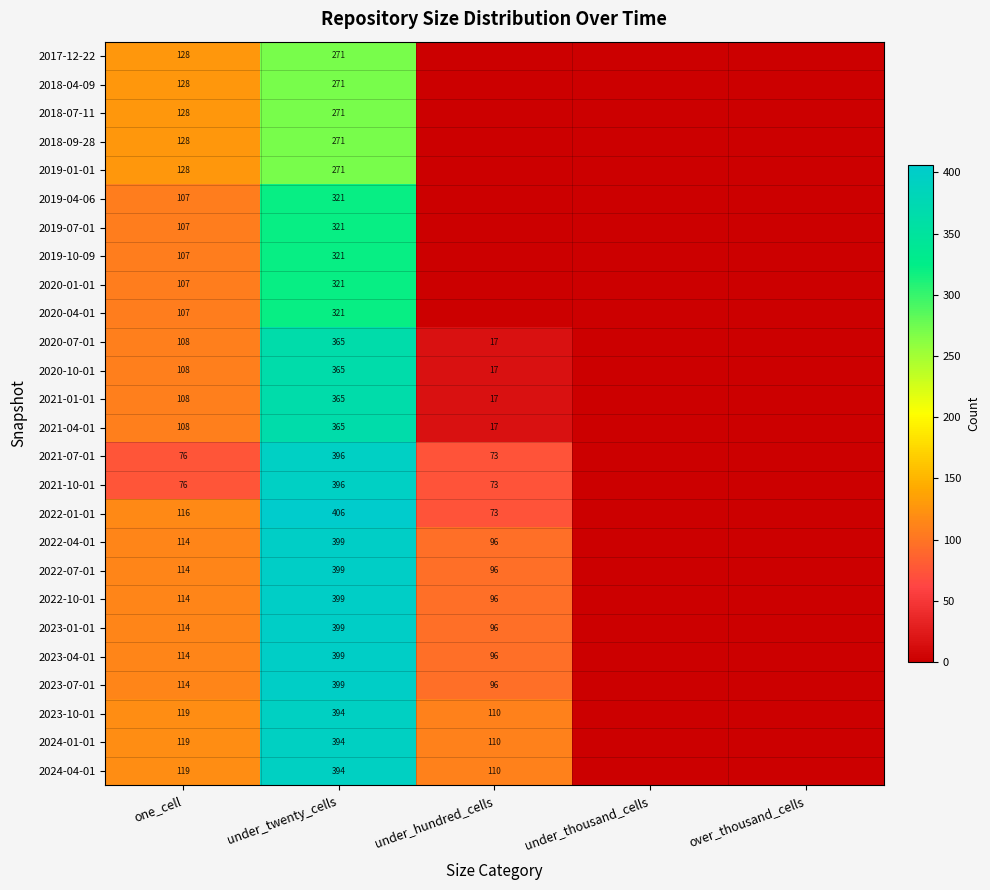

What is the sum of the 2022-01-01 values at under_twenty_cells and one_cell?

522